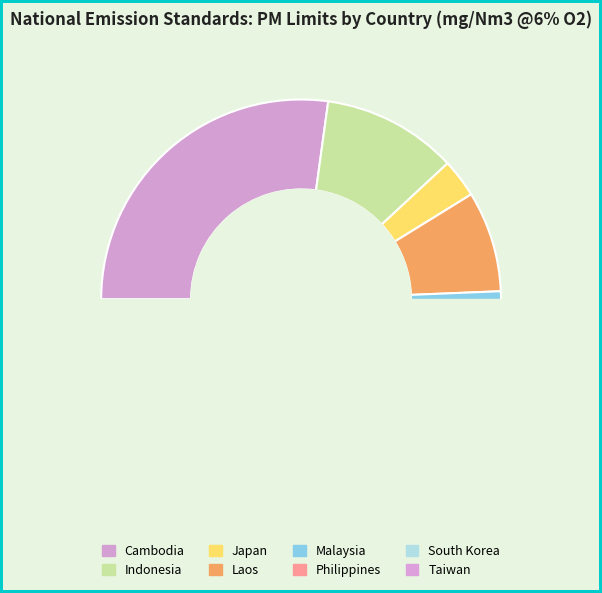

To the nearest percent, what is the average slice percentage?

12%